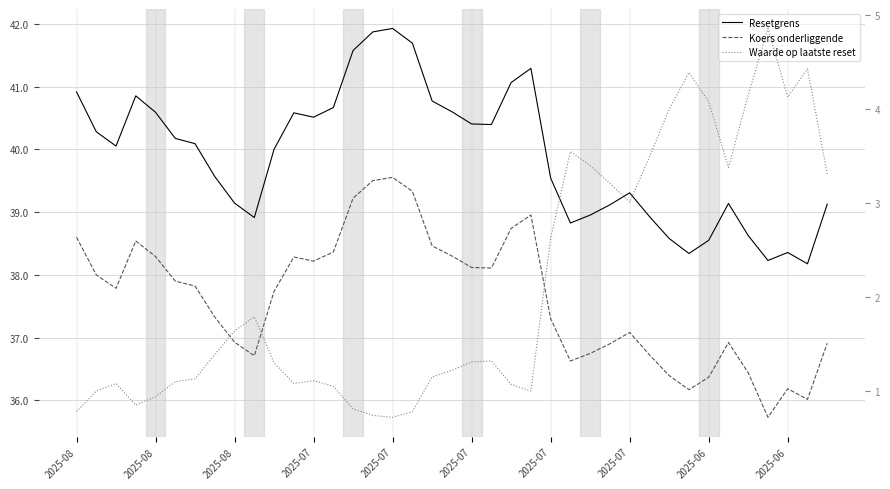

At which label does Koers onderliggende first exceed 37?

2025-08